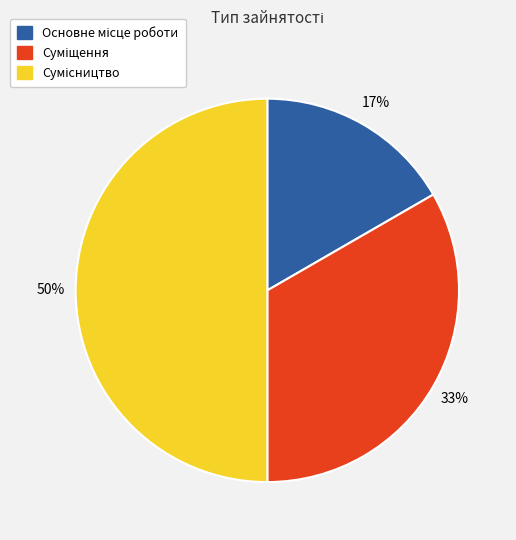

To the nearest percent, what is the difference between the largest and smallest slice percentages?

33%